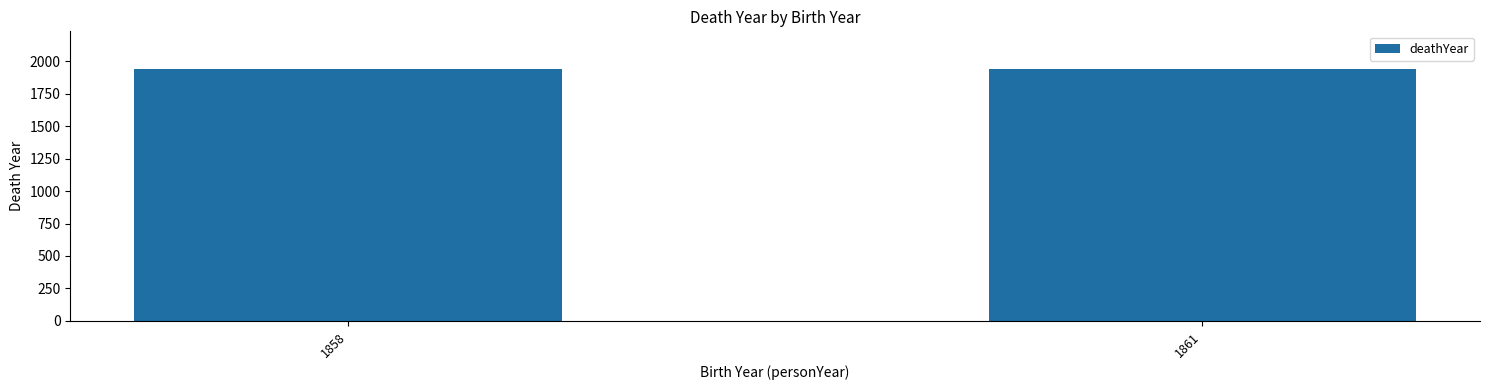

True or false: the data shows 2568 at 1858.

False